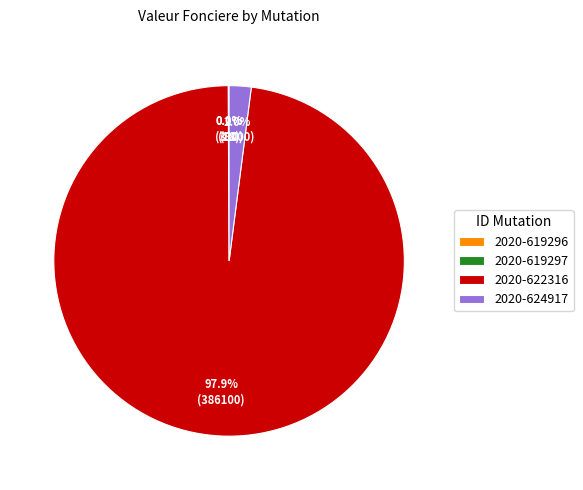

What is the majority slice?

2020-622316